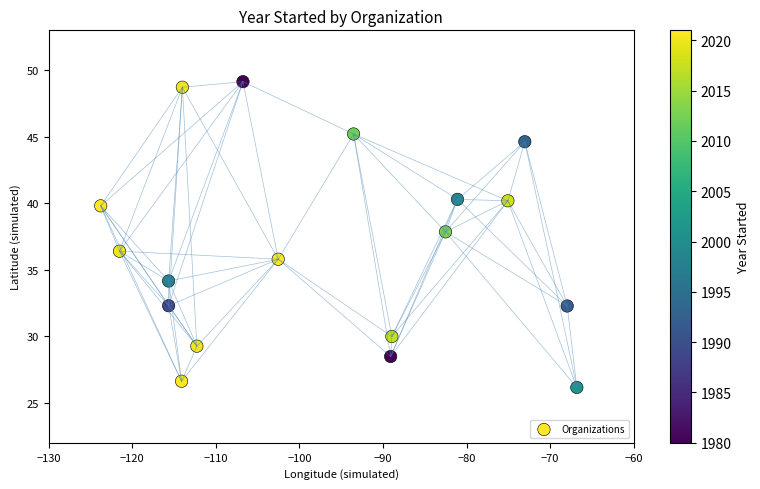

What is the range of X values (max minus min)?

57.0